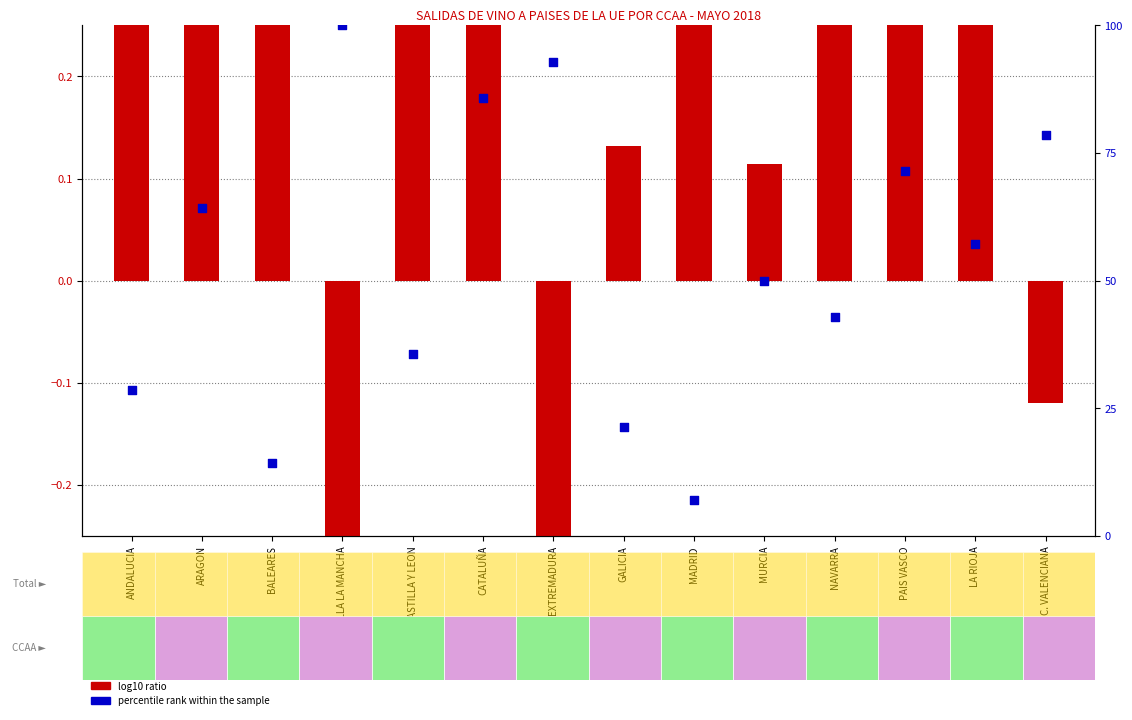

Which series has the largest Y range (max minus min)?

percentile rank within the sample